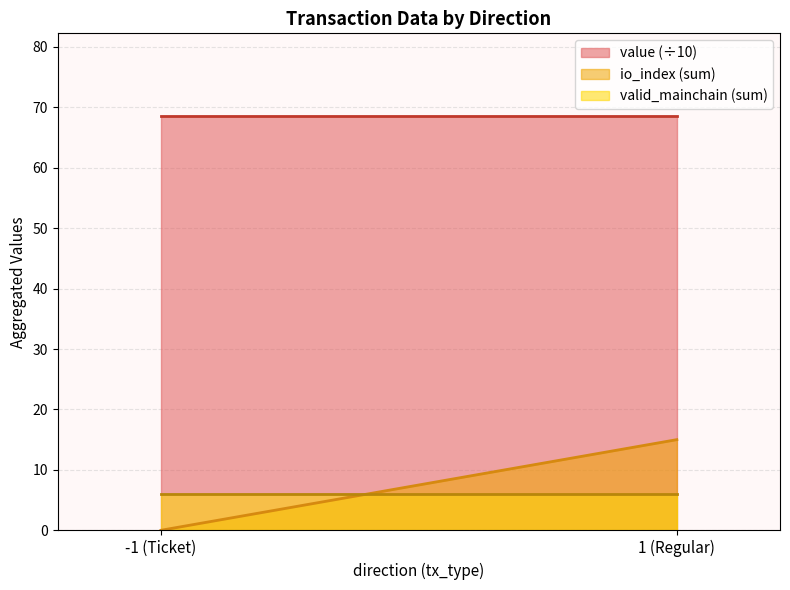

True or false: value and valid_mainchain cross at least once.

False